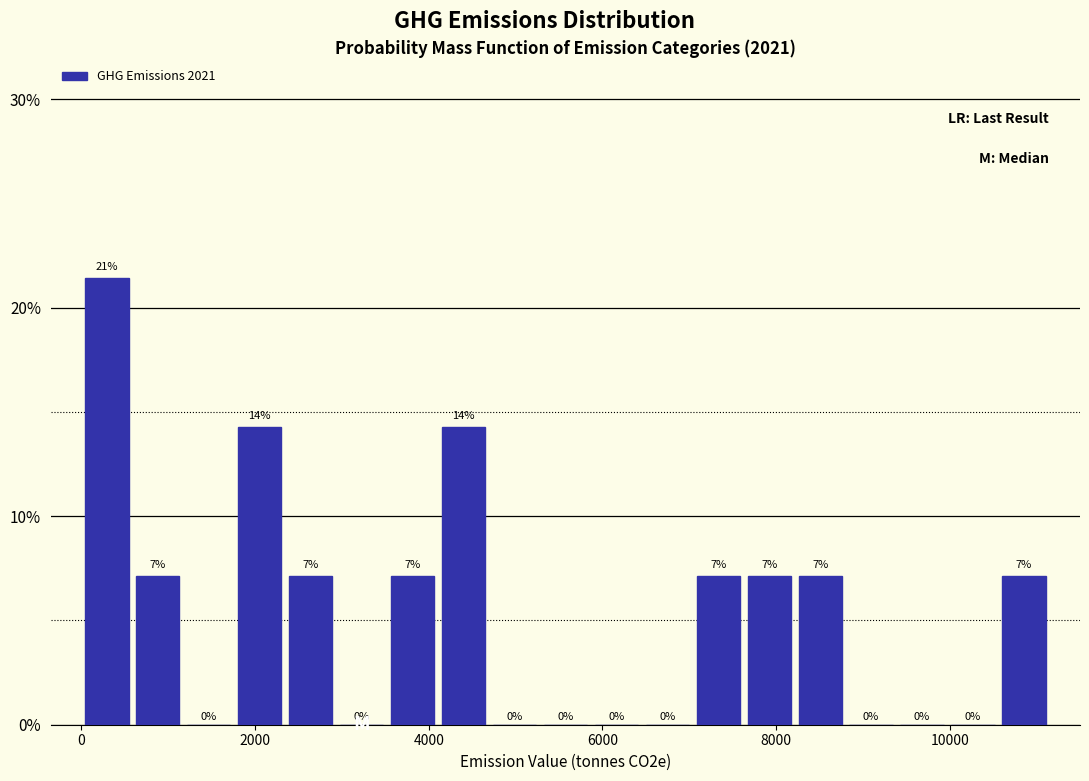

Read against the x-axis, roughly where is the centre of the tallest bar?

200